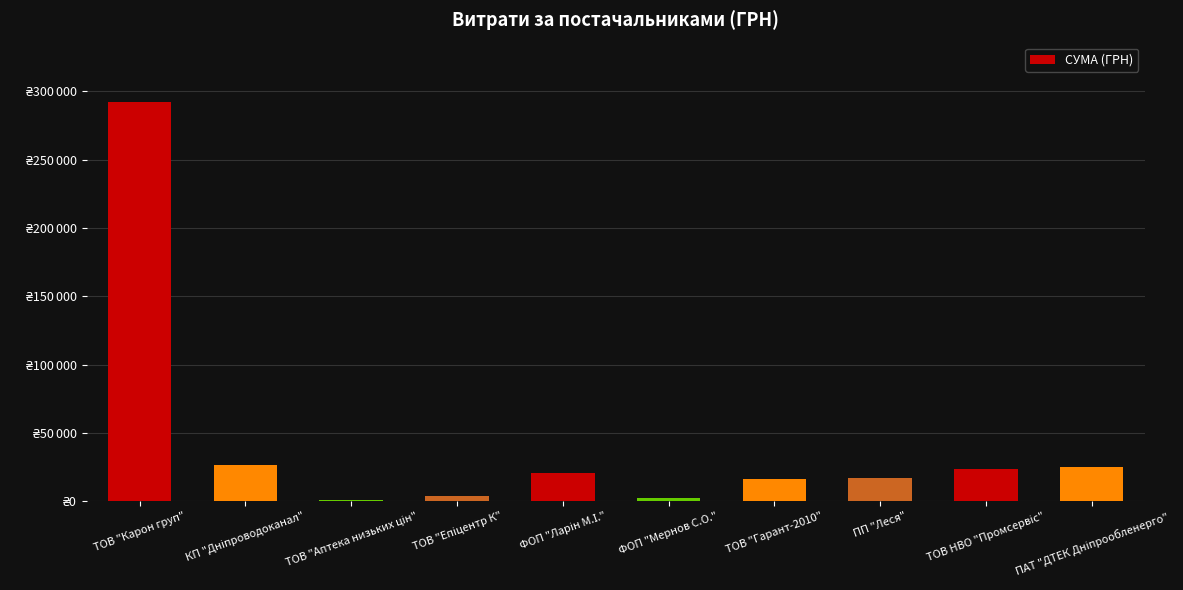

Reading right to left, transcribe all the data shown in this chart.

24654.5	23150.0	16626.3	15908.2	2215.8	20732.2	3323.0	716.1	26513.2	291996.0